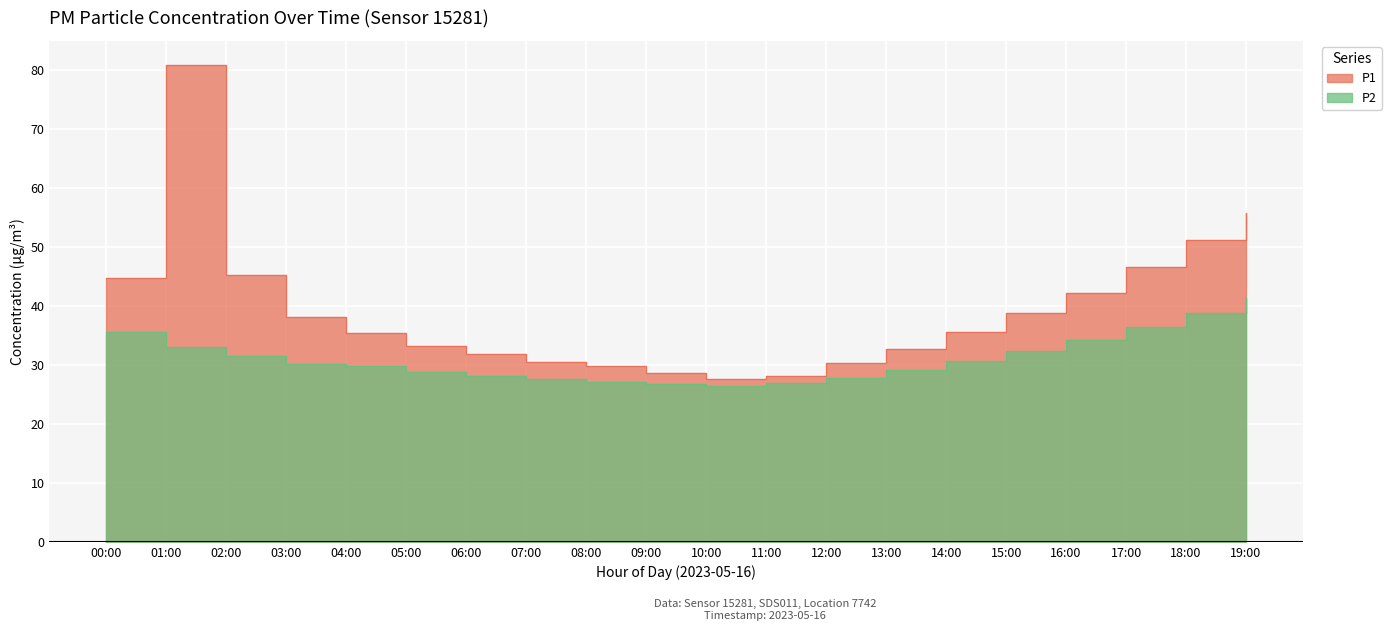

The value of P1 at 19:00 is 98.4. True or false?

False